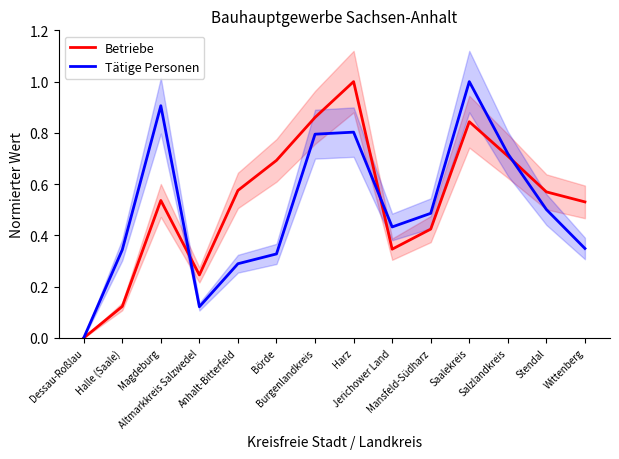

What is the label of the 5th point from the left?

Anhalt-Bitterfeld